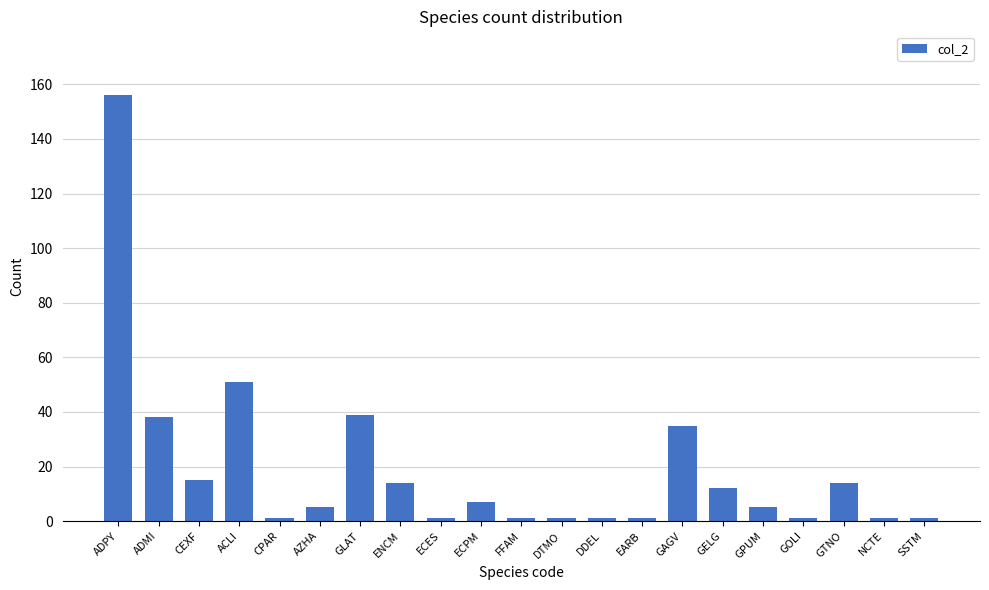

What is the smallest value displayed?

1